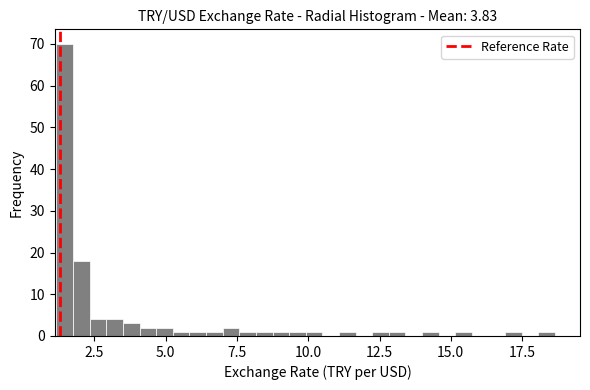

Read against the x-axis, roughly where is the centre of the tallest bar?

1.5